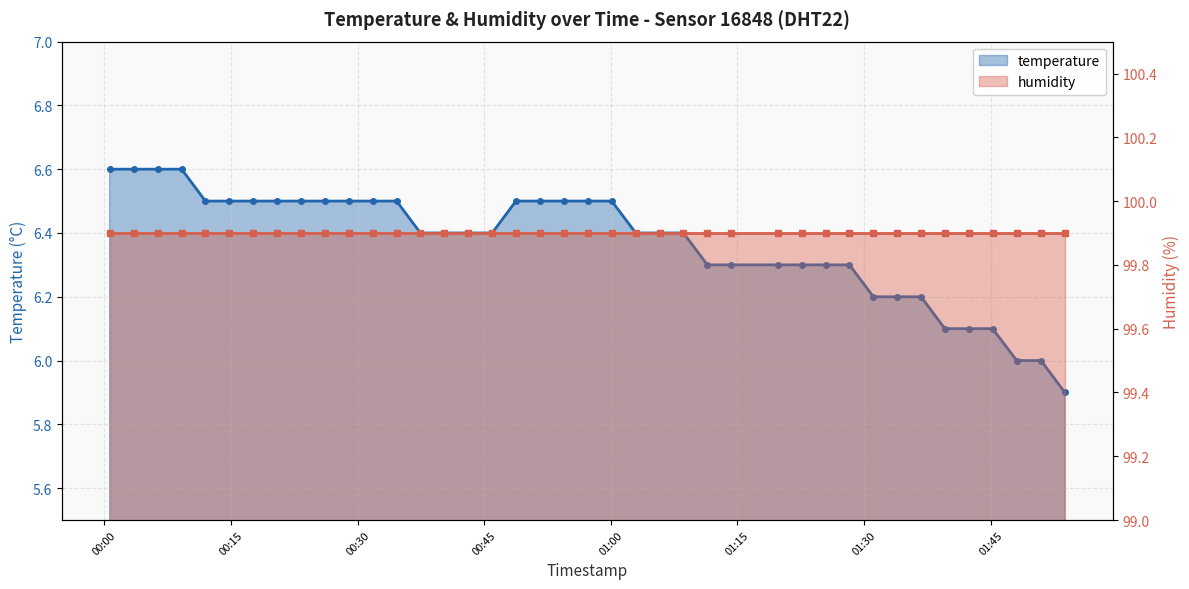

What is the difference between the maximum and minimum values in the temperature series?

0.7